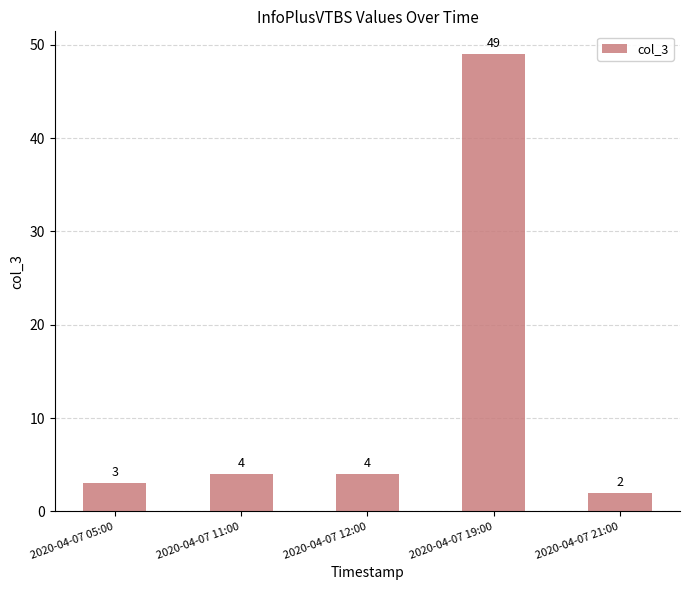

What is the label of the 5th bar from the left?

2020-04-07 21:00